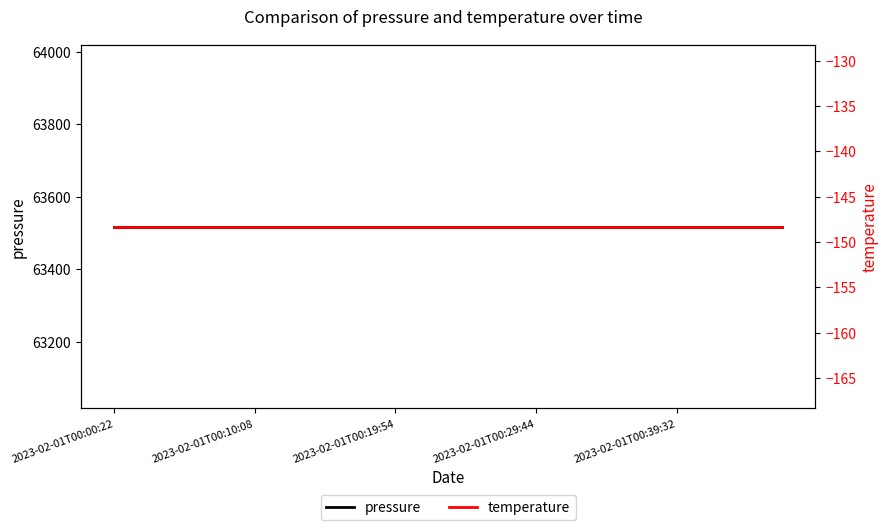

True or false: pressure and temperature cross at least once.

False